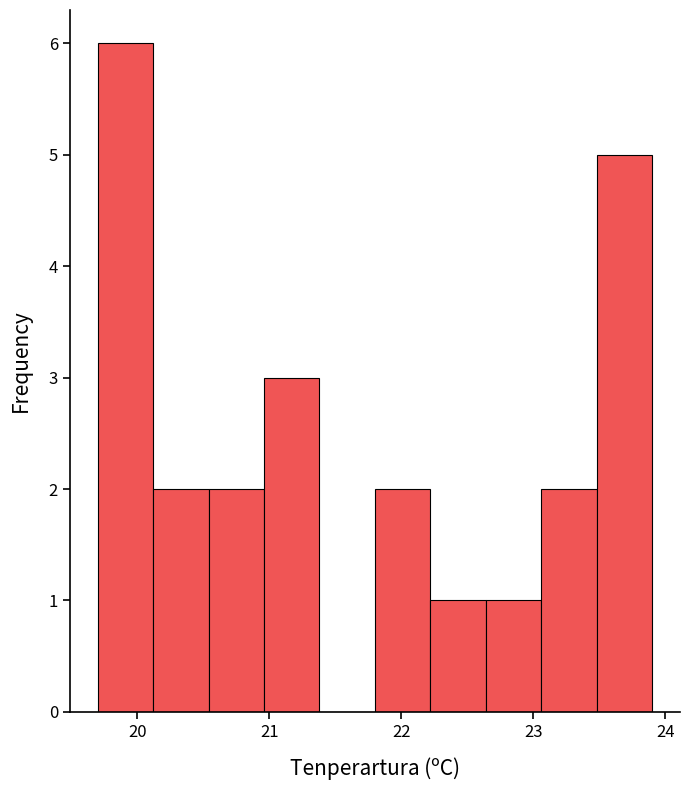

What is the height of the bar covering 20.12 to 20.54 on the x-axis? Neither the bar edges nor the heights are printed on the chart, so give them approximately, as read against the axes.

2